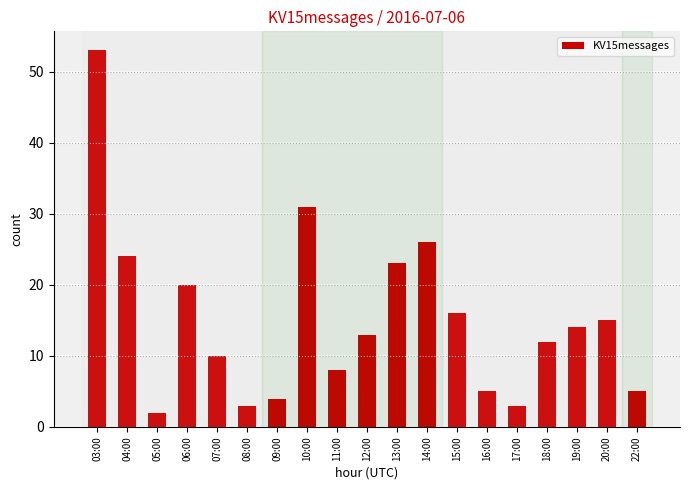

How many categories are shown in the chart?

19